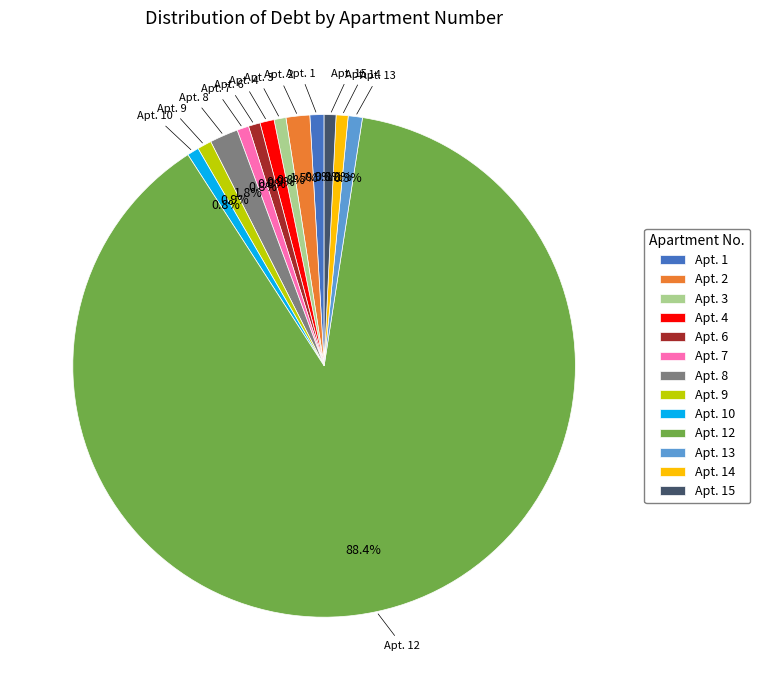

What is the largest slice in the pie chart?

Apt. 12